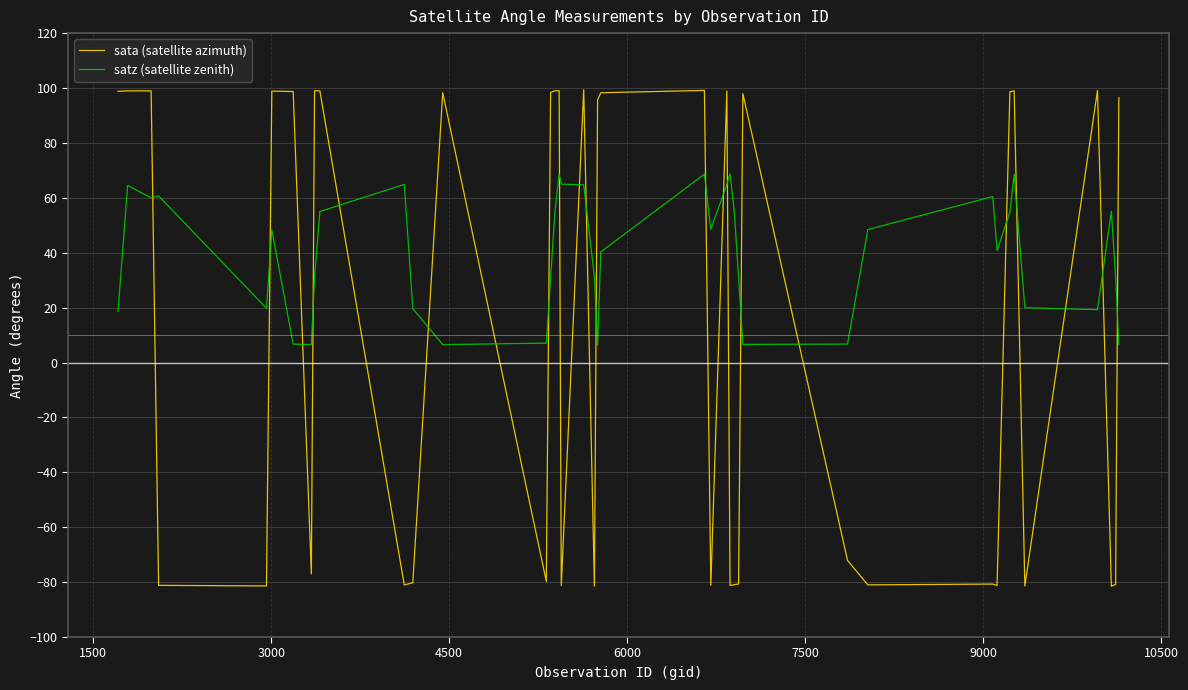

What is the difference between the maximum and minimum values in the sata (satellite azimuth) series?

180.9